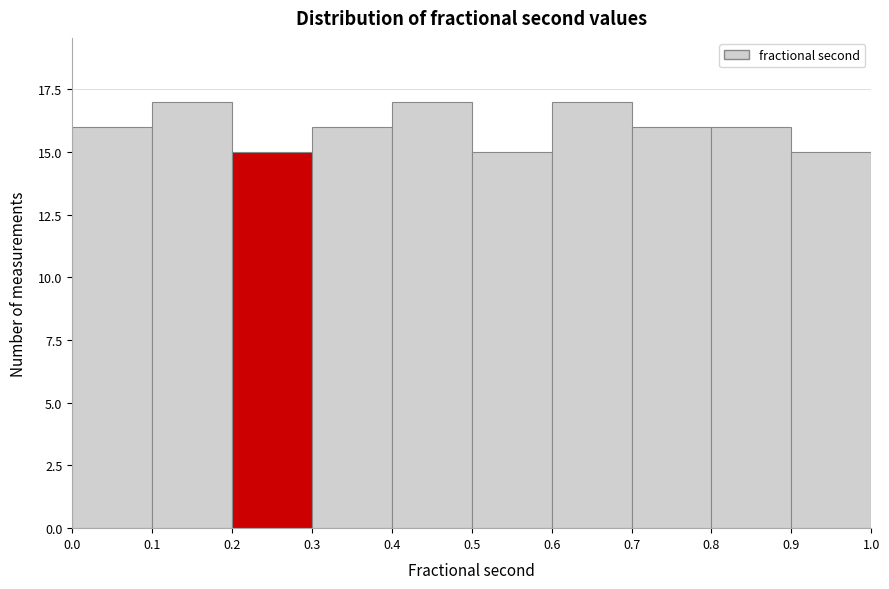

Reading left to right, transcribe this chart: for each bar, give the range it covers on the x-axis and its height. The values are not printed on the chart, so give them approximately, as read against the axis.

0.0 to 0.1: 16
0.1 to 0.2: 17
0.2 to 0.3: 15
0.3 to 0.4: 16
0.4 to 0.5: 17
0.5 to 0.6: 15
0.6 to 0.7: 17
0.7 to 0.8: 16
0.8 to 0.9: 16
0.9 to 1.0: 15